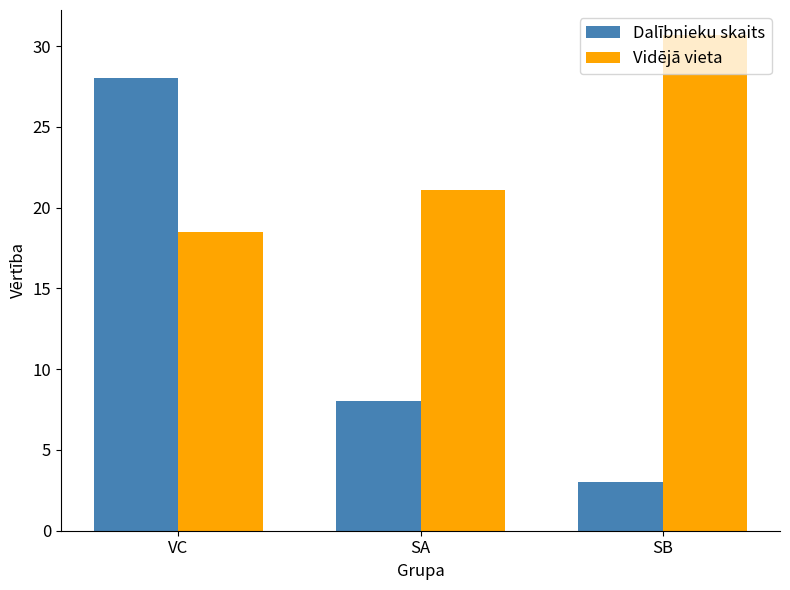

What is the sum of the Vidējā vieta values at VC and SA?

39.6